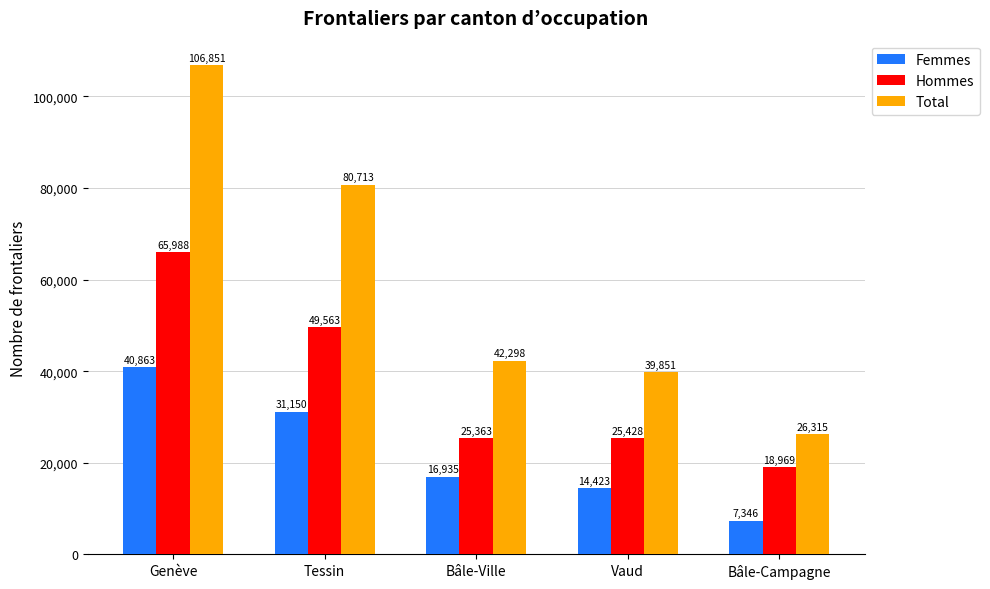

Which series changed the most between Genève and Vaud?

Total